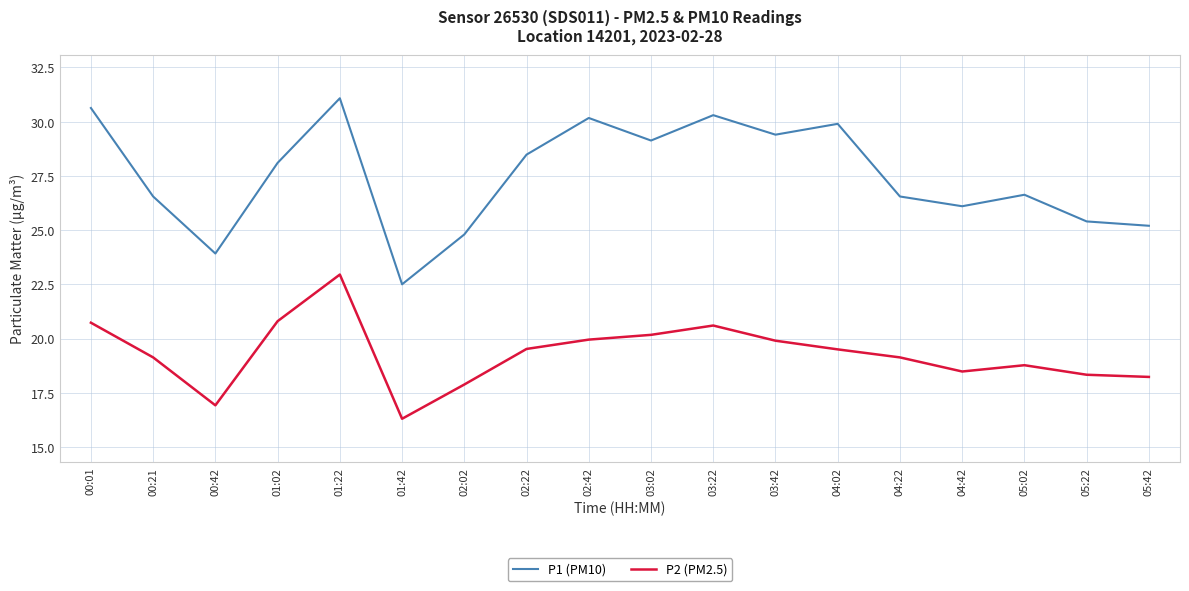

Which series has the largest range (max minus min)?

P1 (PM10)